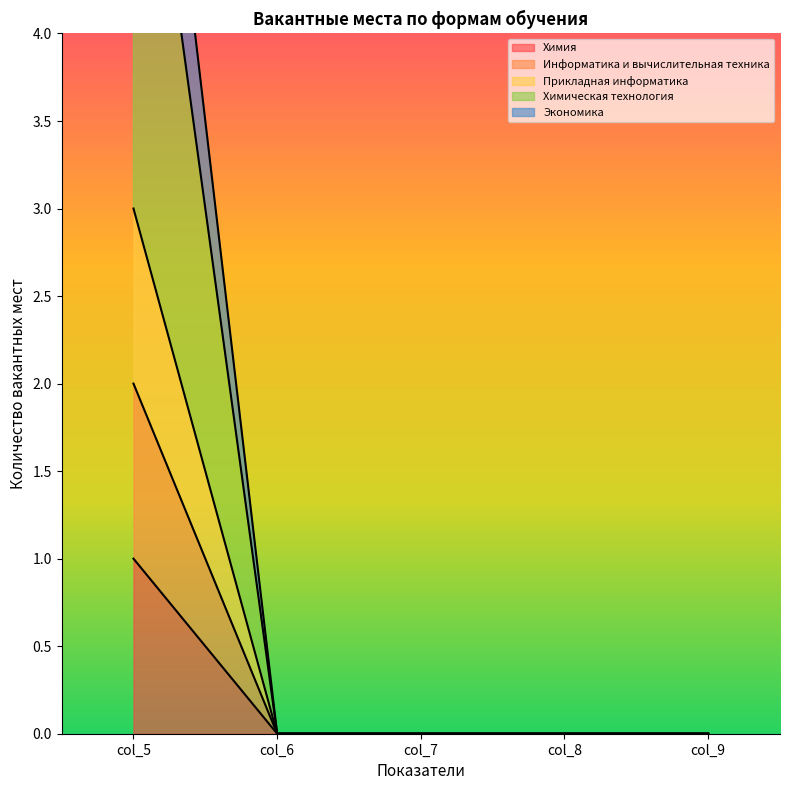

Rank the series by their maximum value, from lowest to highest.

Химия, Информатика и вычислительная техника, Химическая технология, Экономика, Прикладная информатика